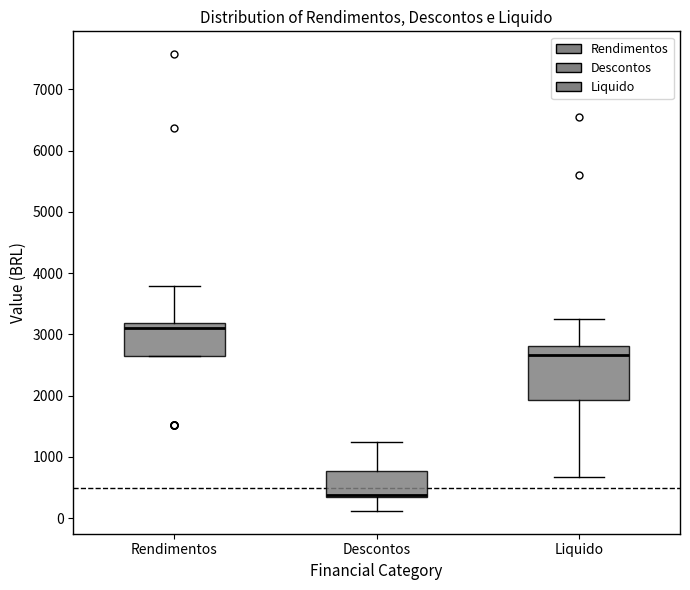

Reading left to right, transcribe this box plot: for each box, give where its median line is, the range the box spans, and where its two whiskers end, as read against the y-axis. The values are not printed on the chart, so give them approximately, as read against the axis.

Rendimentos: median 3100, box 2700 to 3200, whiskers 2700 to 3800
Descontos: median 400 (drawn on the box's lower edge), box 300 to 800, whiskers 100 to 1200
Liquido: median 2700, box 1900 to 2800, whiskers 700 to 3300